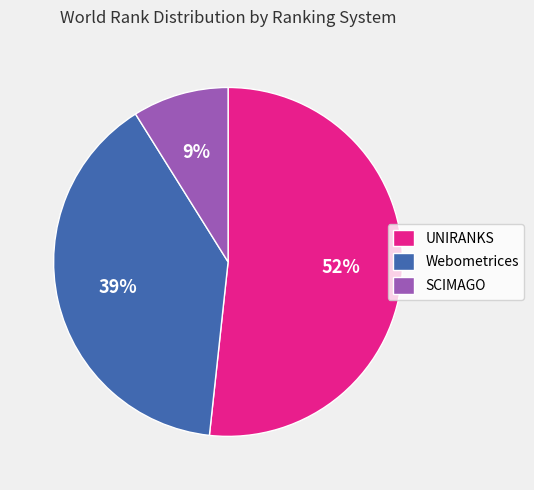

Count the number of slices in the pie.

3